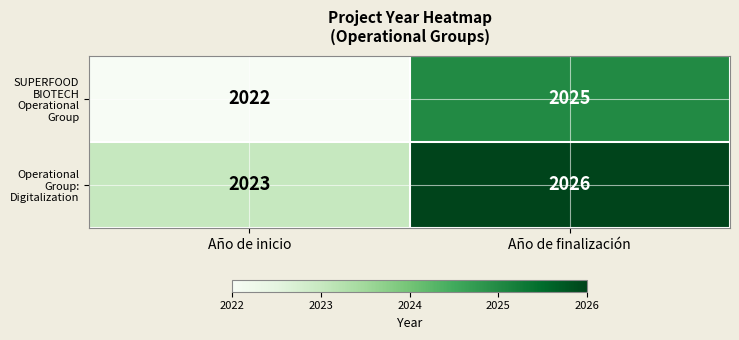

List the series in order of their overall mean, lowest first.

SUPERFOOD BIOTECH Operational Group, Operational Group: Digitalization